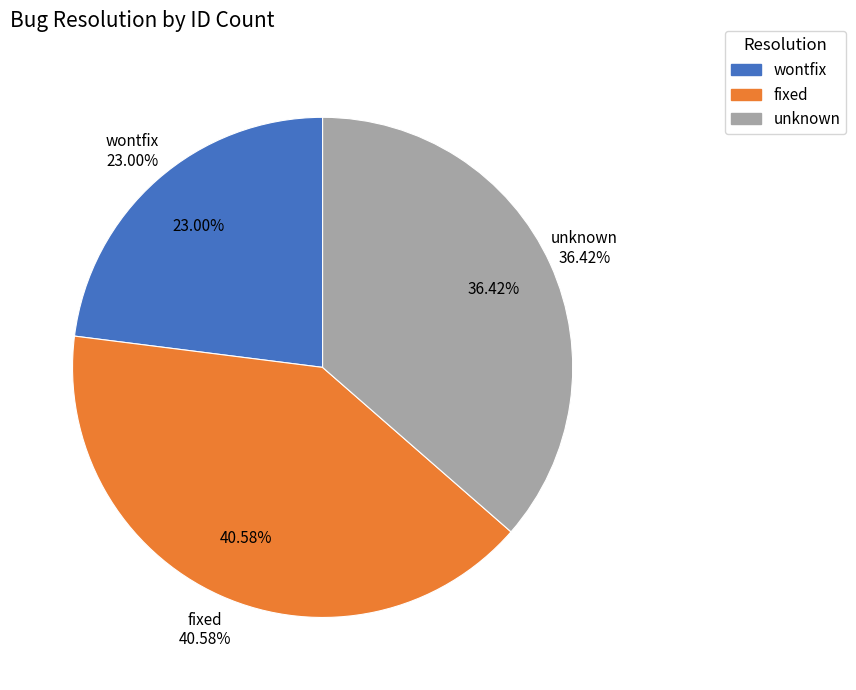

To the nearest percent, what is the difference between the largest and smallest slice percentages?

18%